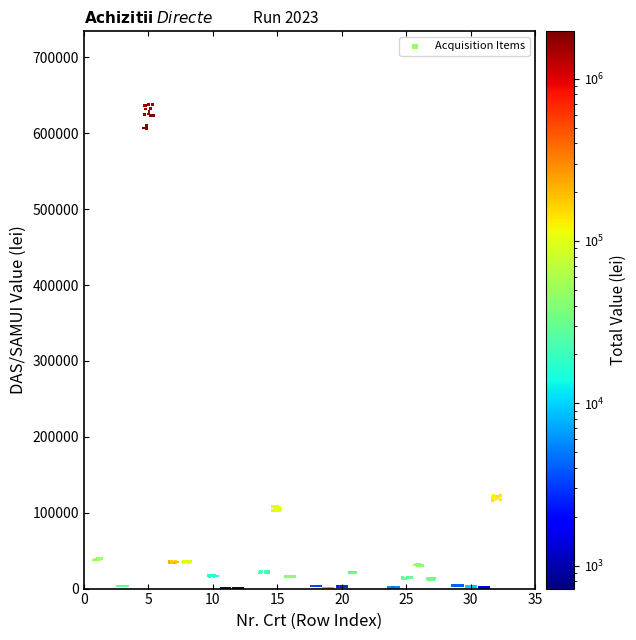

What is the range of X values (max minus min)?

31.6